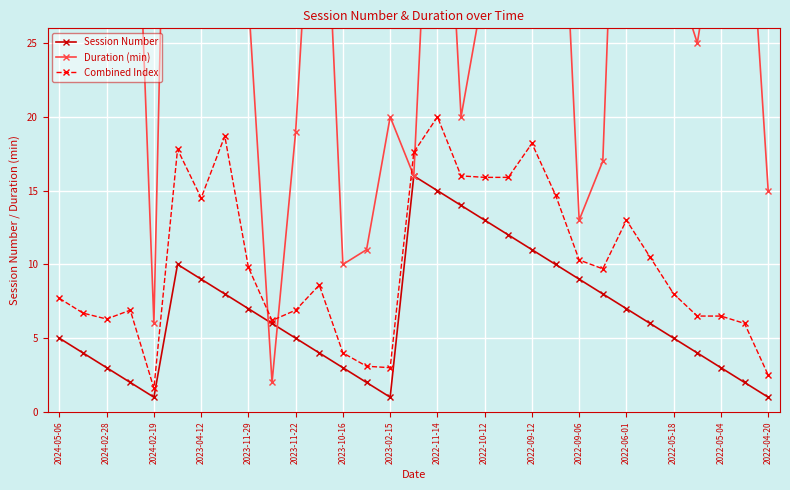

Is it true that Session Number equals 3.0 at 2022-05-04?

True